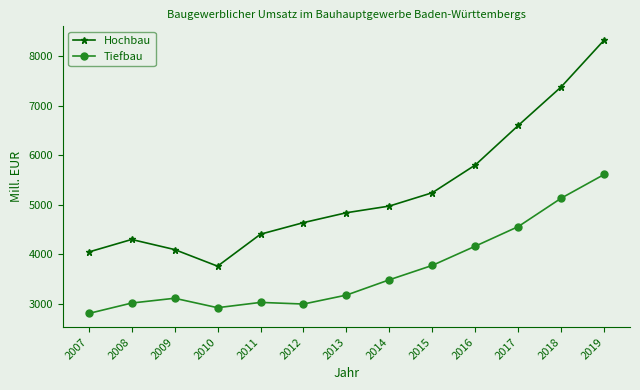

In Hochbau, how many points are lower than both neighbors (excluding endpoints)?

1